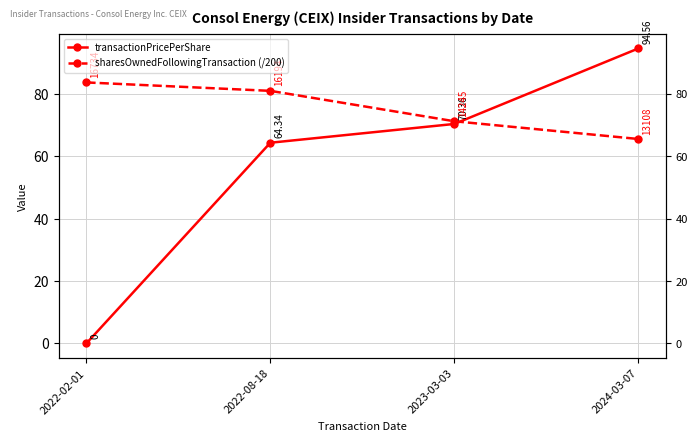

True or false: transactionPricePerShare has a value of 16.2 at 2022-08-18.

False